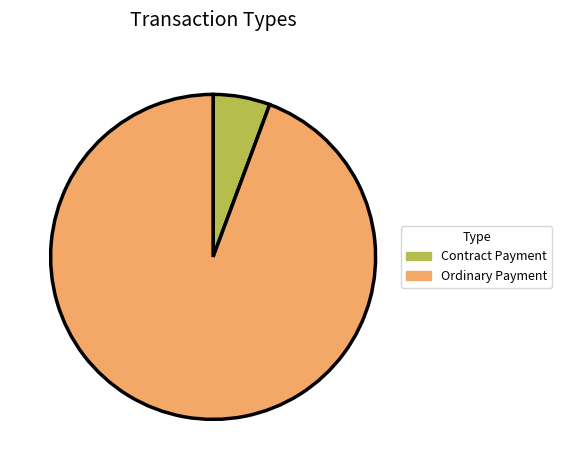

Which has a higher value, Contract Payment or Ordinary Payment?

Ordinary Payment